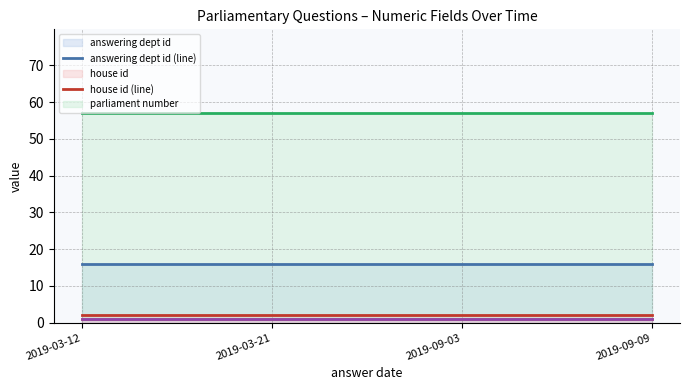

Reading right to left, transcribe all the data shown in this chart.

answering dept id (line): 16	16	16	16
house id (line): 2	2	2	2
parliament number (line): 57	57	57	57
session number (line): 1	1	1	1
version (line): 1	1	1	1